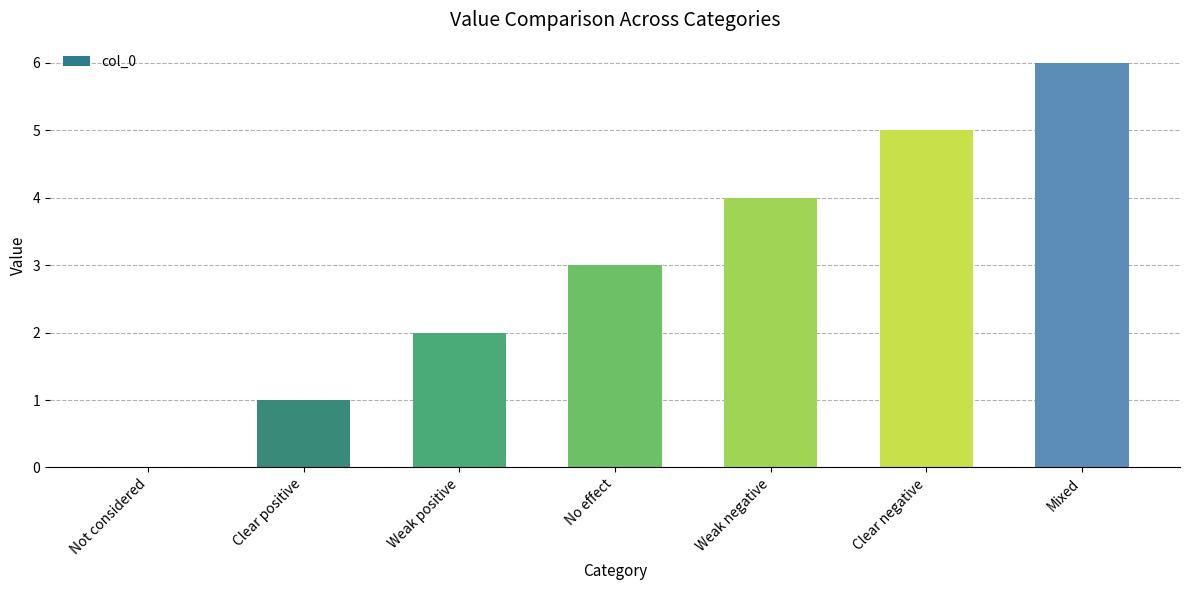

Is it true that the value at Clear positive is 1?

True